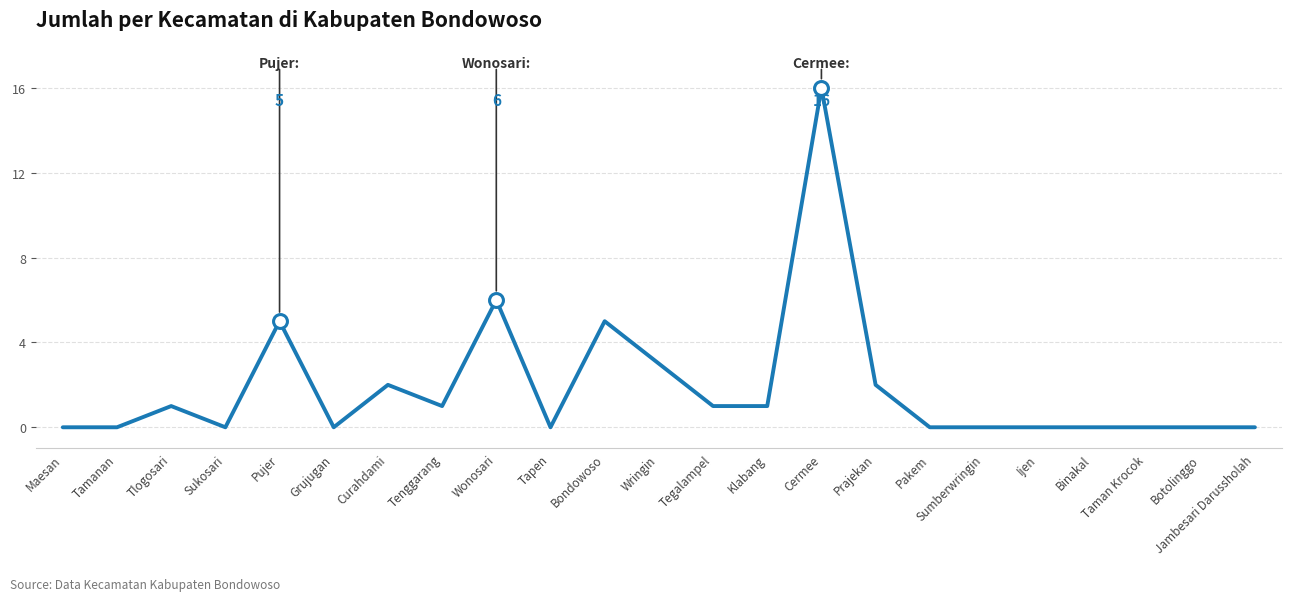

Reading left to right, extract all data points from this chart.

0	0	1	0	5	0	2	1	6	0	5	3	1	1	16	2	0	0	0	0	0	0	0